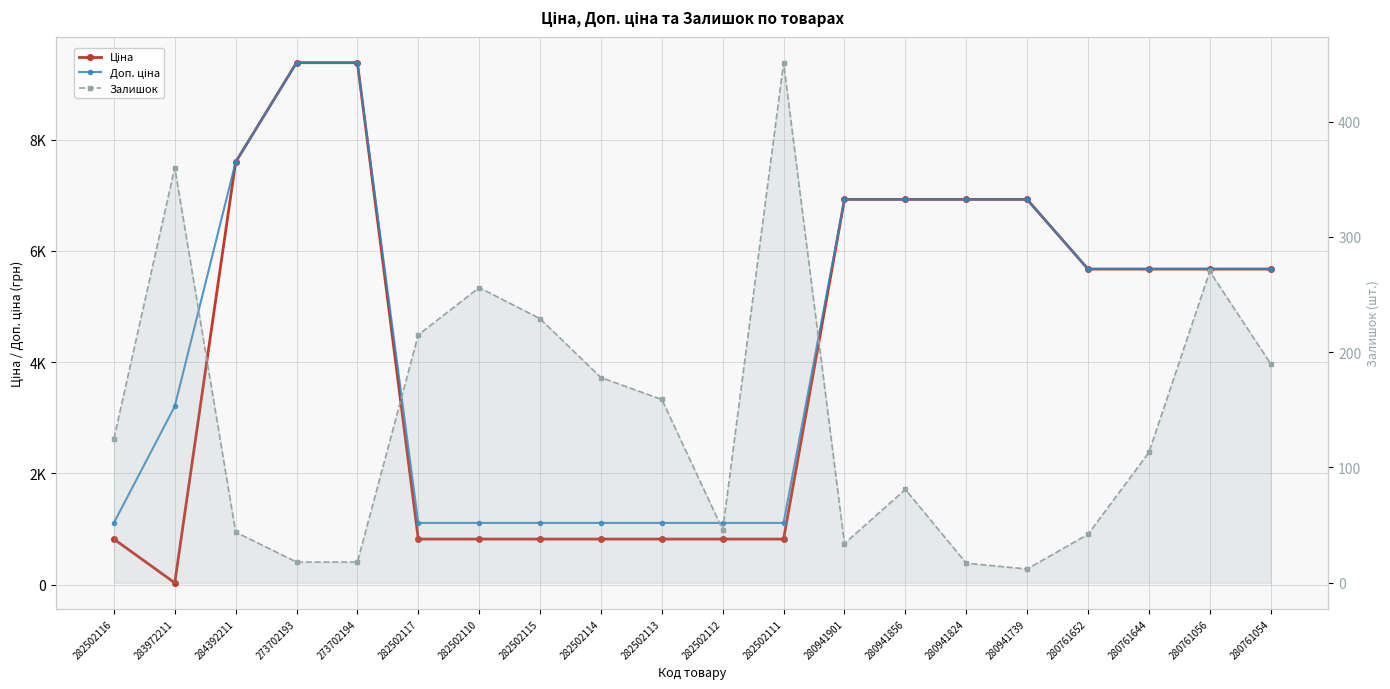

What is the difference between the maximum and second lowest values in the Залишок series?

434.0